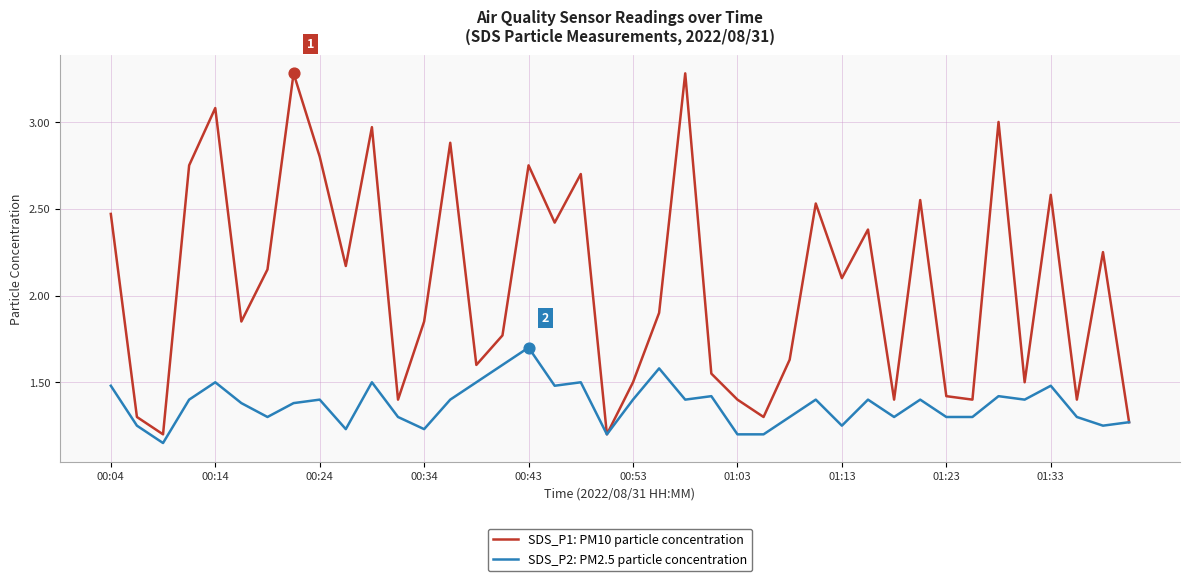

Which series has the widest spread of values?

SDS_P1: PM10 particle concentration